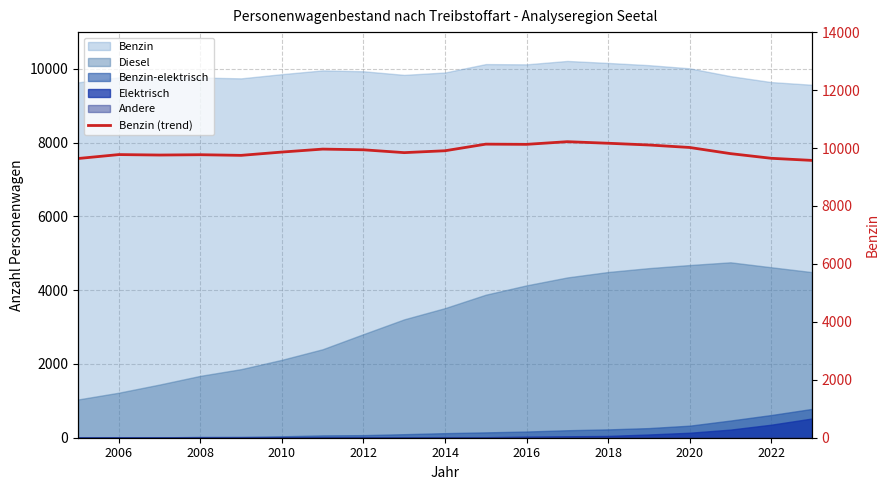

What is the sum of the values at 2014 and 2008?

19673